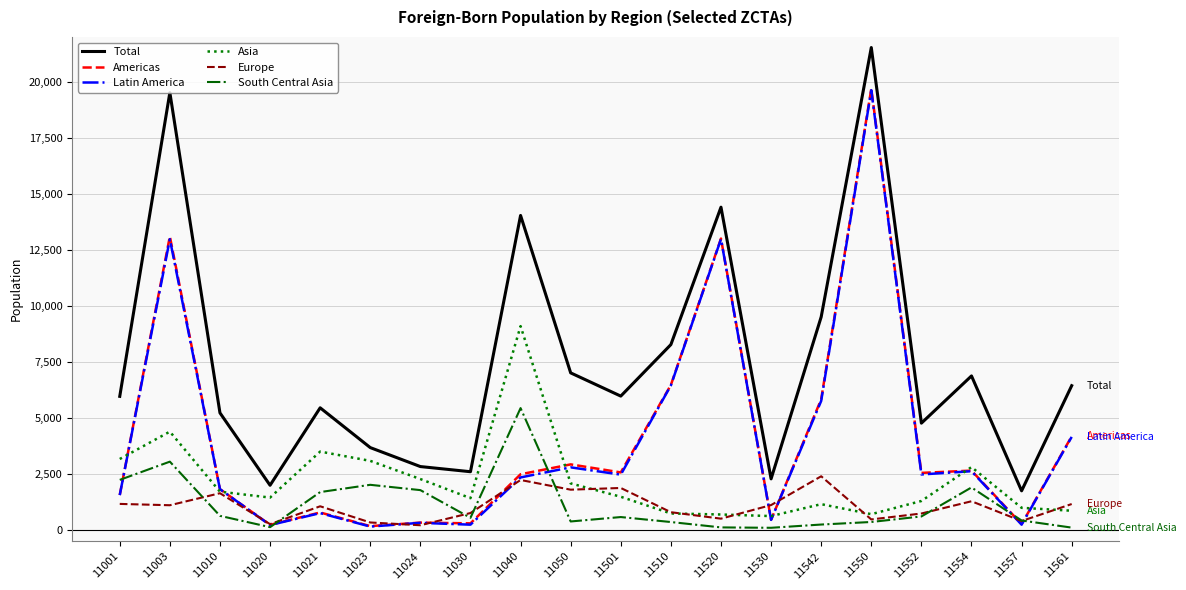

True or false: Europe and Total cross at least once.

False